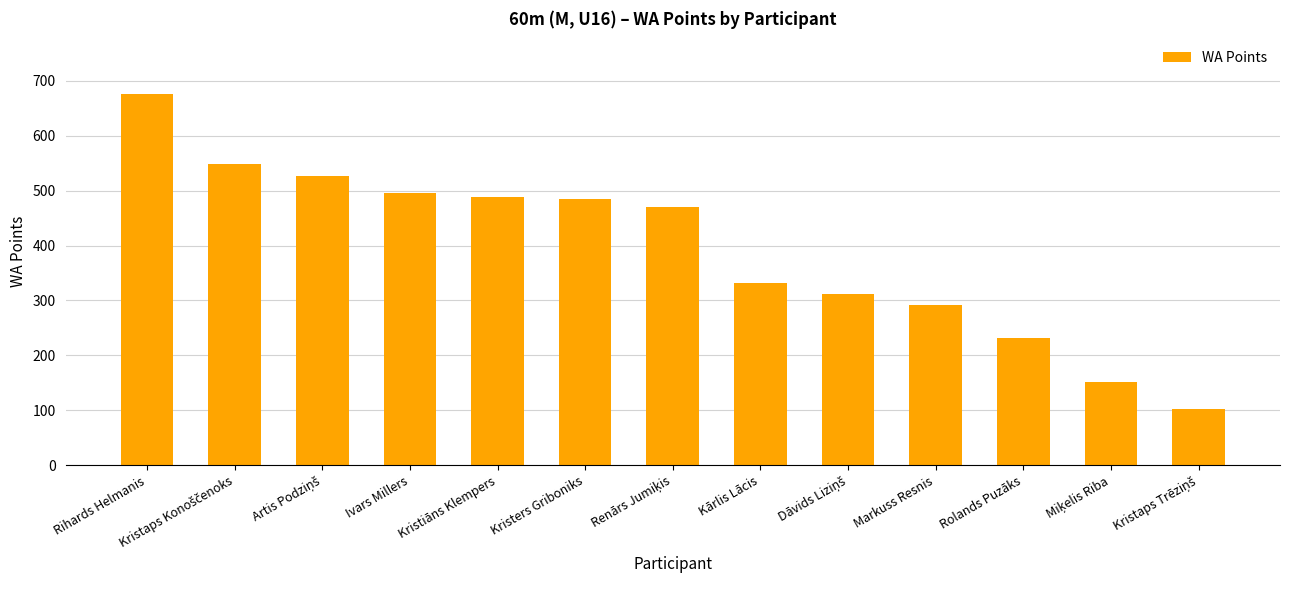

What position from the left is Markuss Resnis?

10